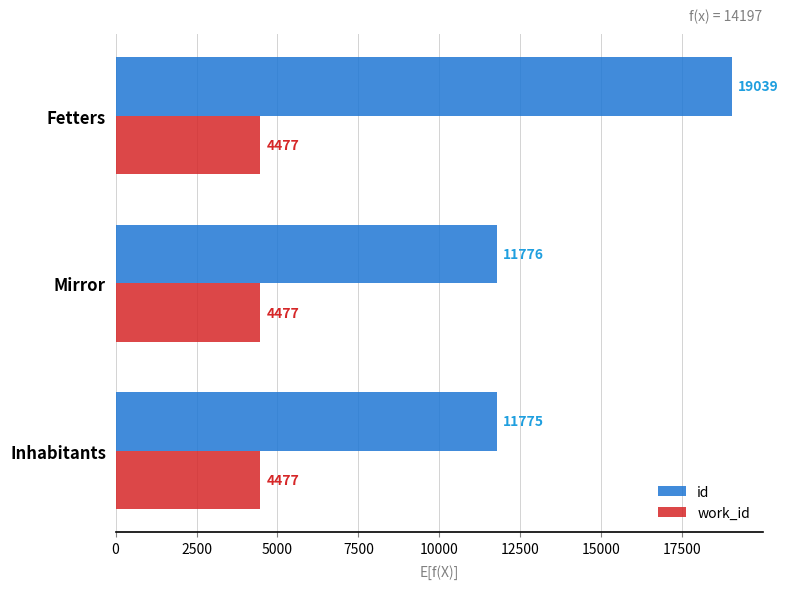

Is it true that work_id equals 4477 at Mirror?

True